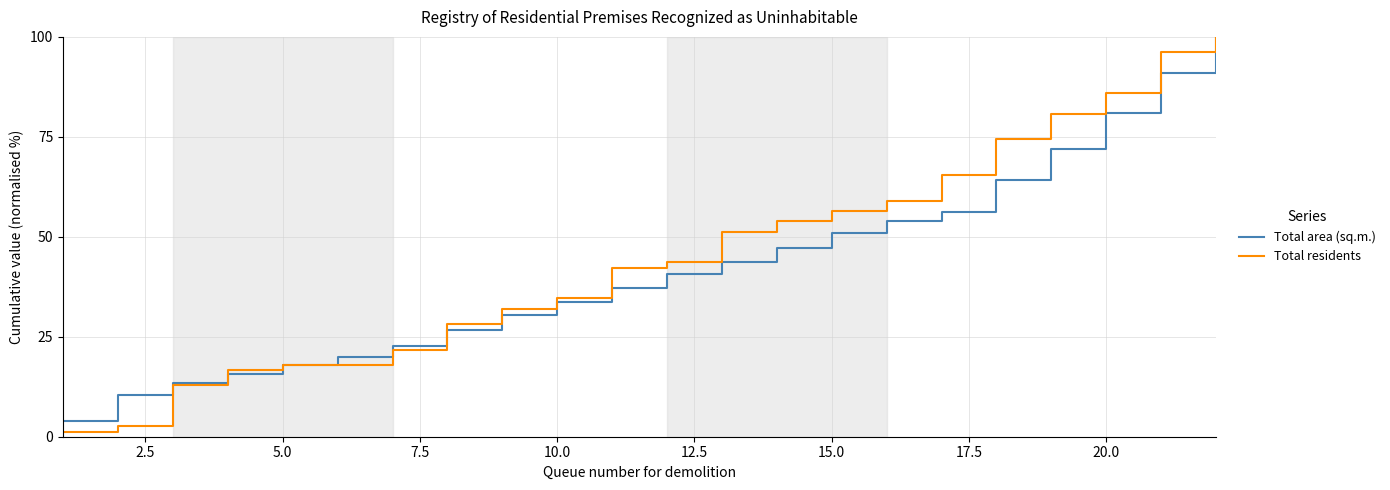

Which series has the widest spread of values?

Total residents